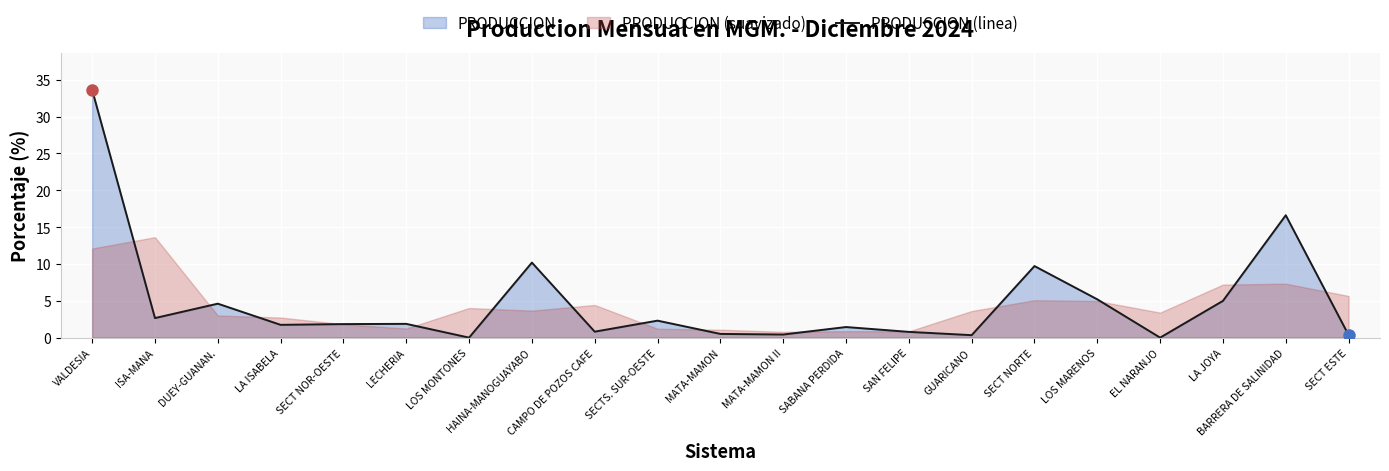

Which has a higher value, CAMPO DE POZOS CAFE or SECT NORTE?

SECT NORTE